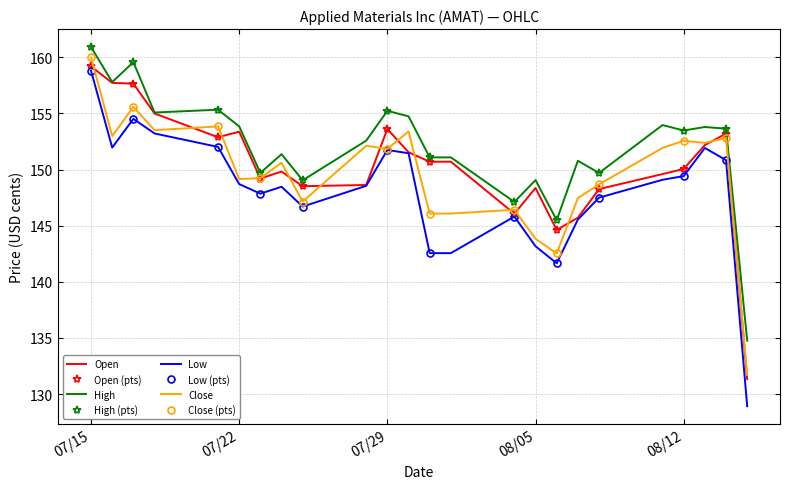

What is the difference between the maximum and second lowest values in the High series?

15.4